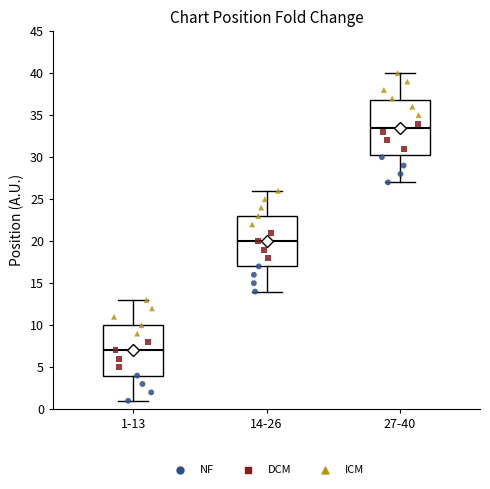

Which box's median line is the highest?

27-40